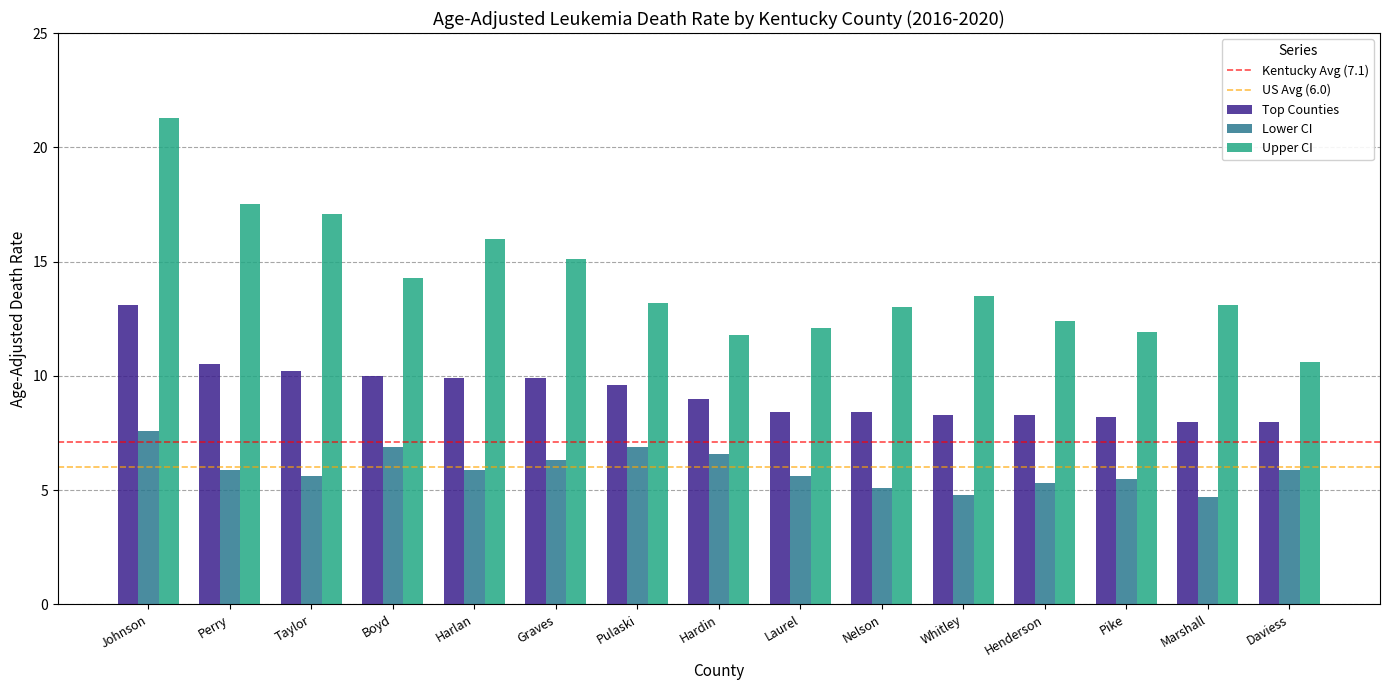

What is the maximum value shown in the chart?

21.3